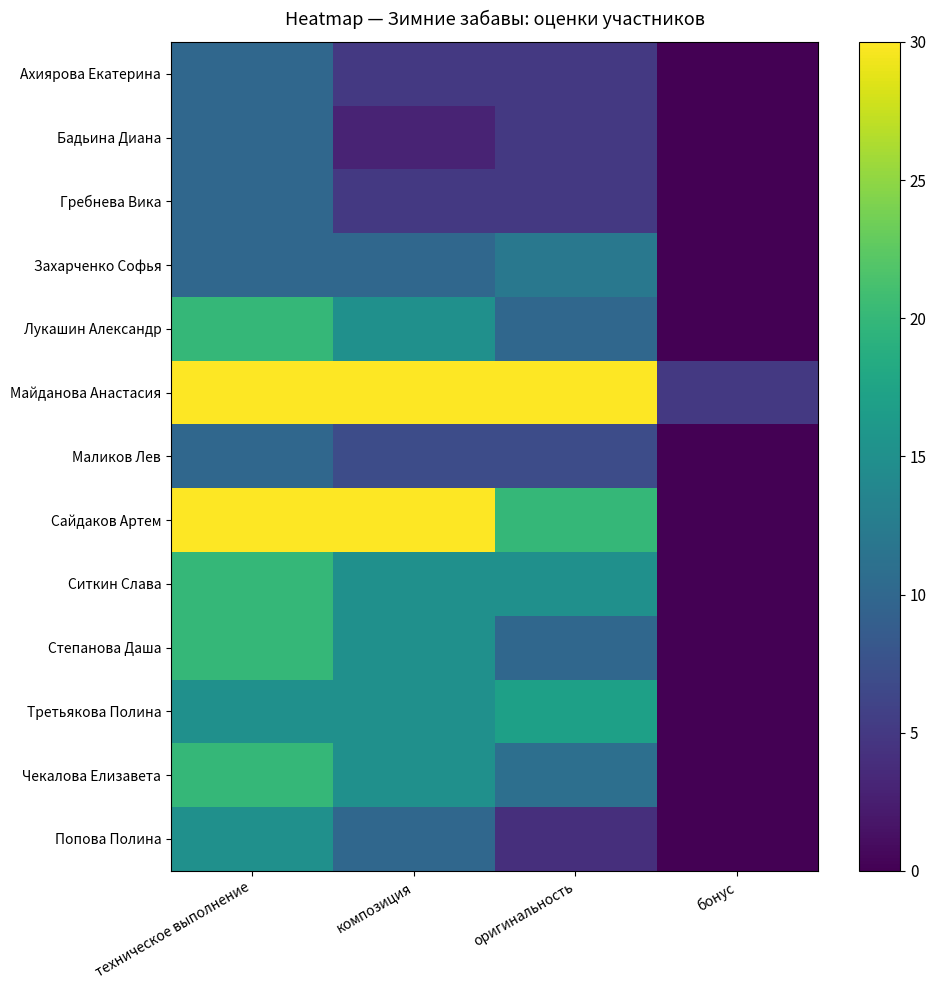

Which category has the highest value across all series?

техническое выполнение